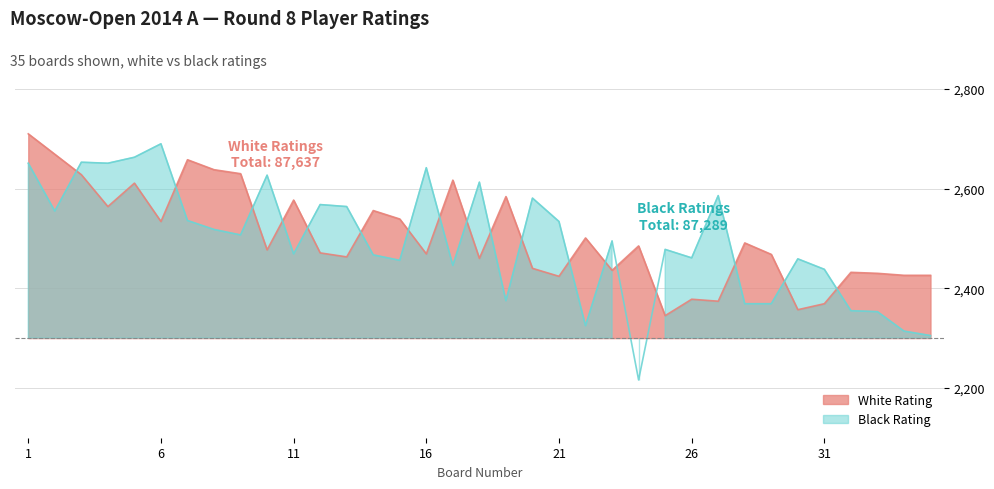

How many interior local peaks does the Black Rating series have?

11